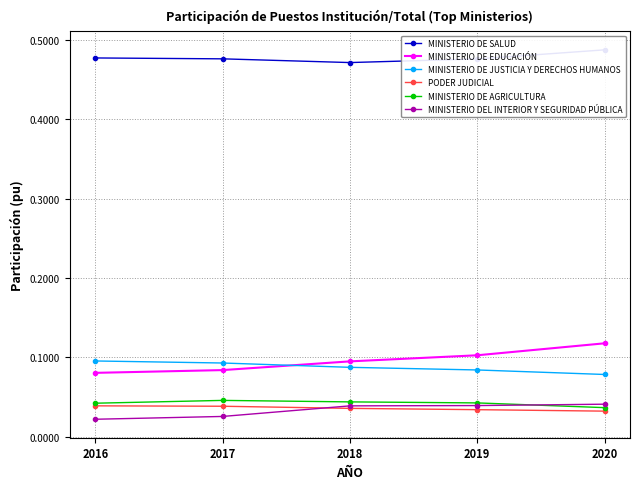

Between 2017 and 2020, which is larger?

2020